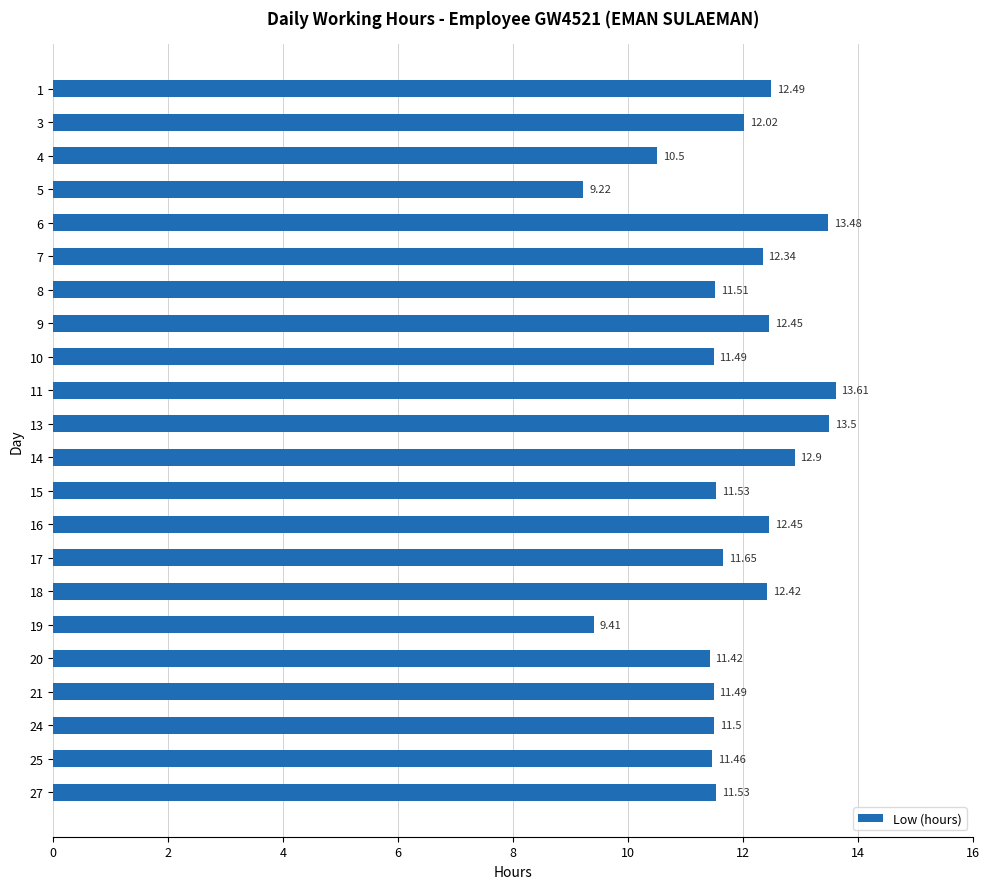

What is the average value?

11.8